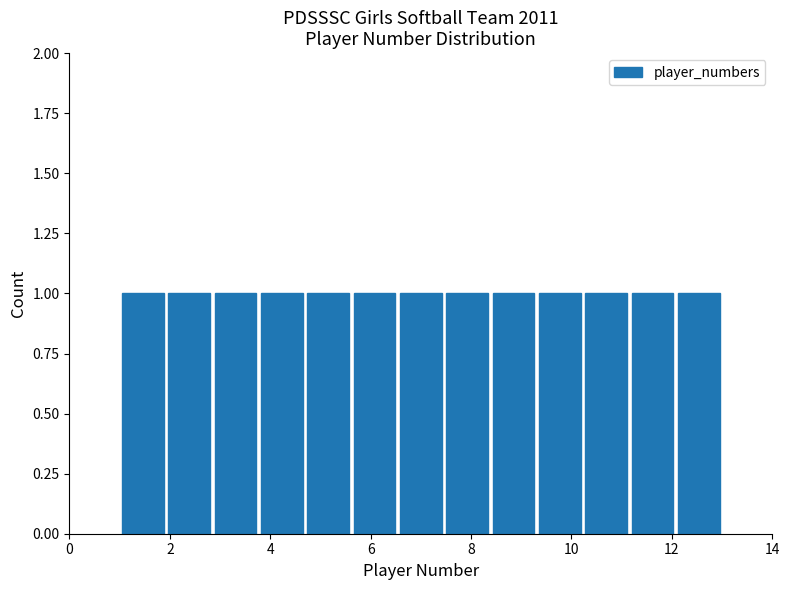

How tall is the bar that spans 9.4 to 10.2 on the x-axis? Neither the bar edges nor the heights are printed on the chart, so give them approximately, as read against the axes.

1